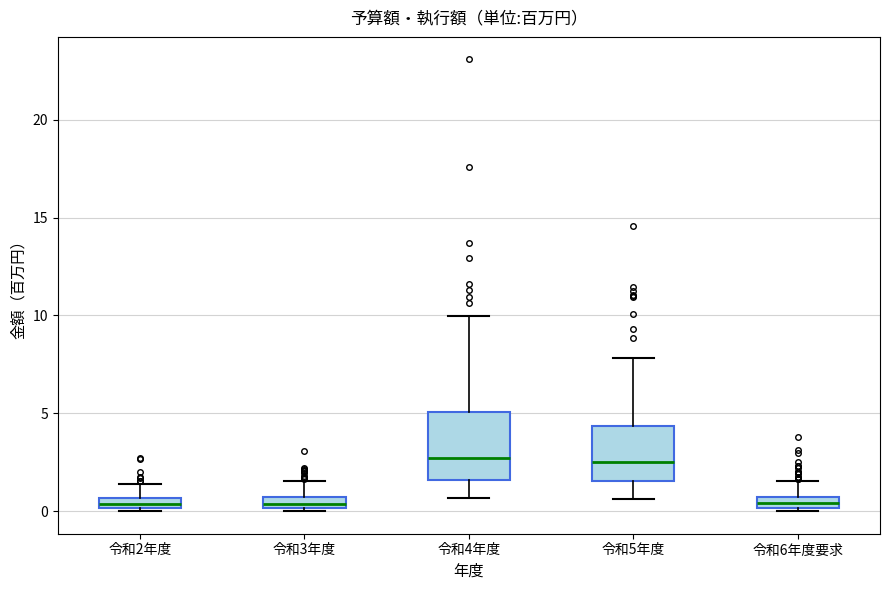

Where does the median line of the box for 令和5年度 sit on the y-axis? The values are not printed on the chart, so give them approximately, as read against the axis.

2.5